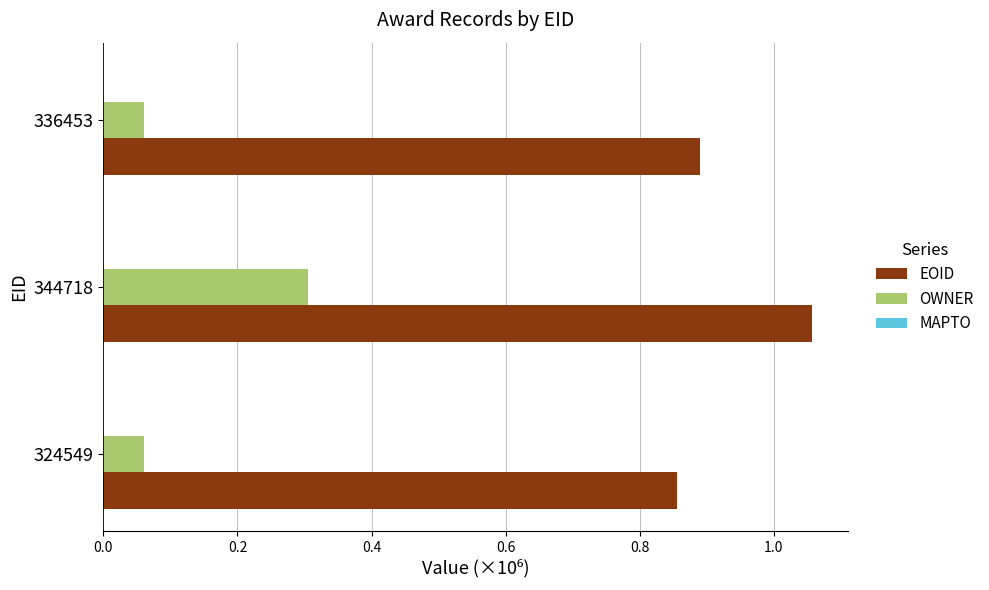

At which category does the chart reach its peak across all series?

344718